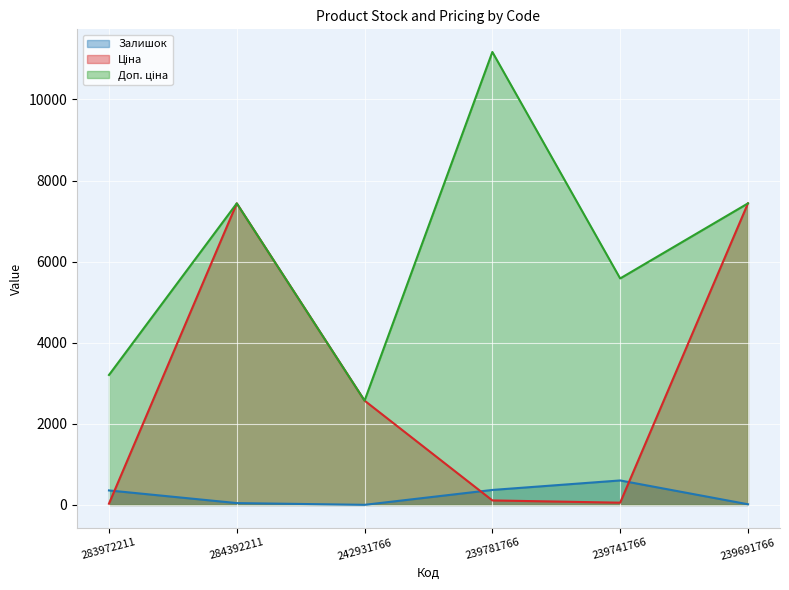

What are all the series names shown in the legend?

Залишок, Ціна, Доп. ціна